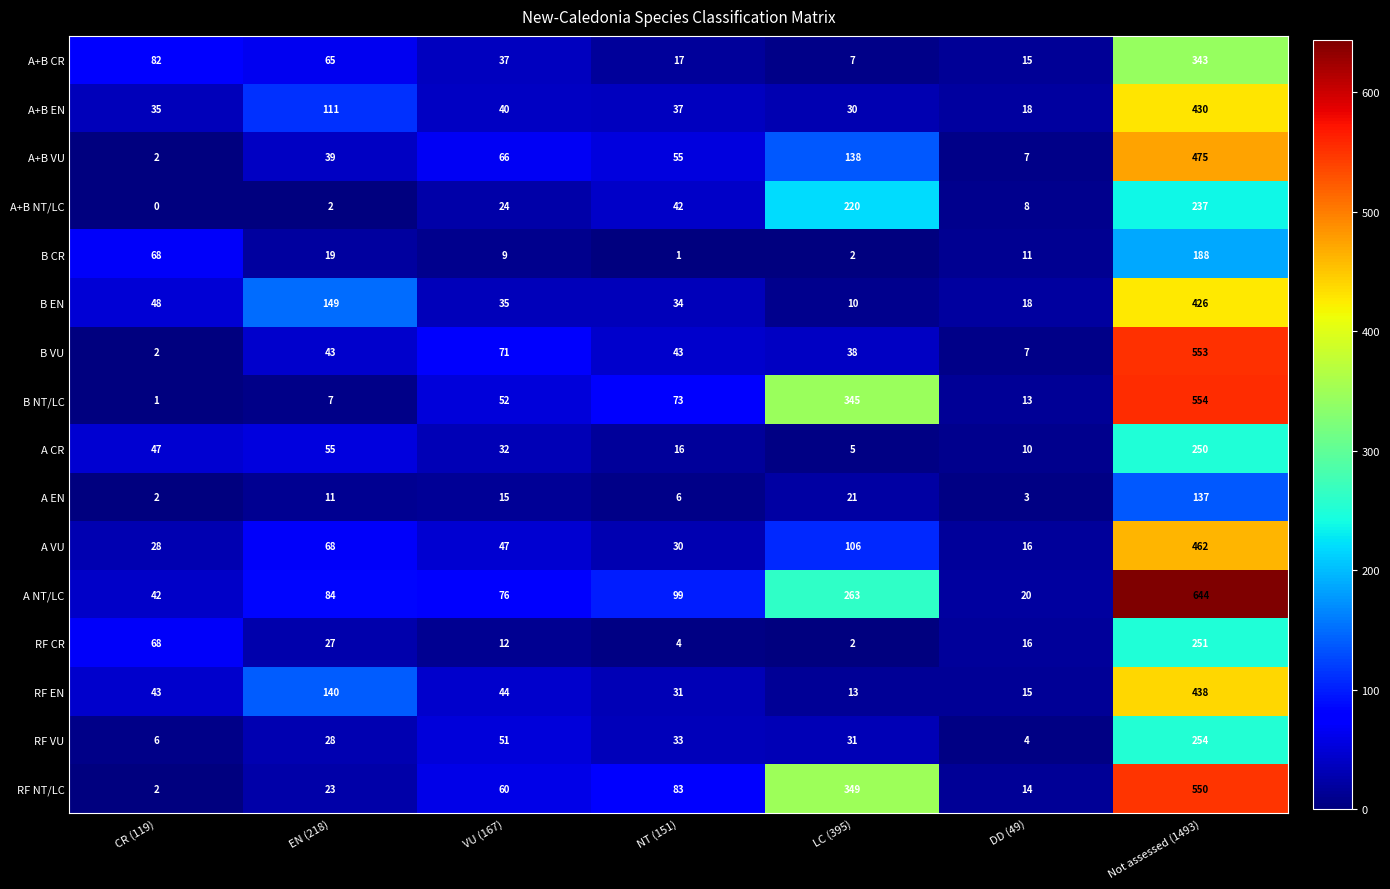

What is the difference between the second highest and second lowest values in the A+B NT/LC series?

218